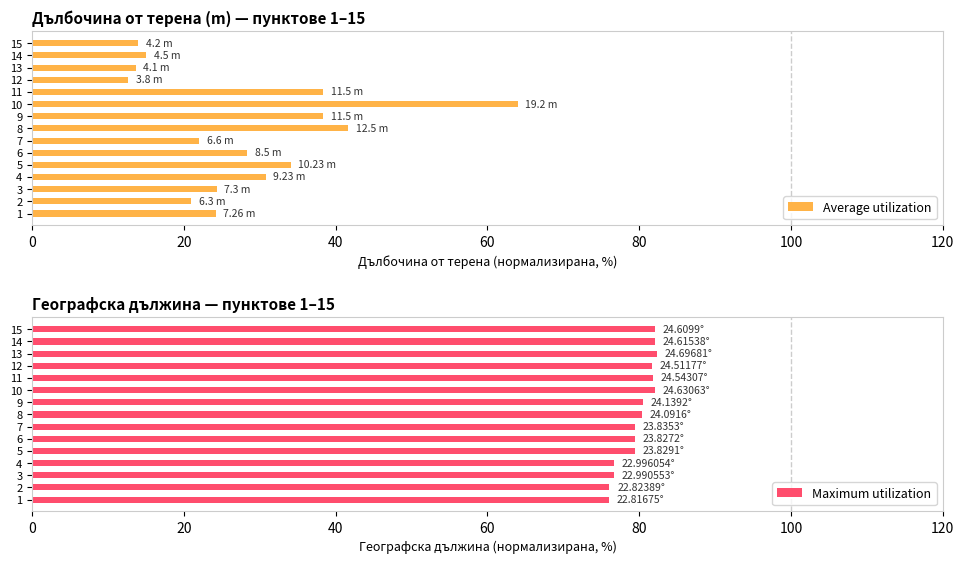

What is the minimum value shown in the chart?

12.7